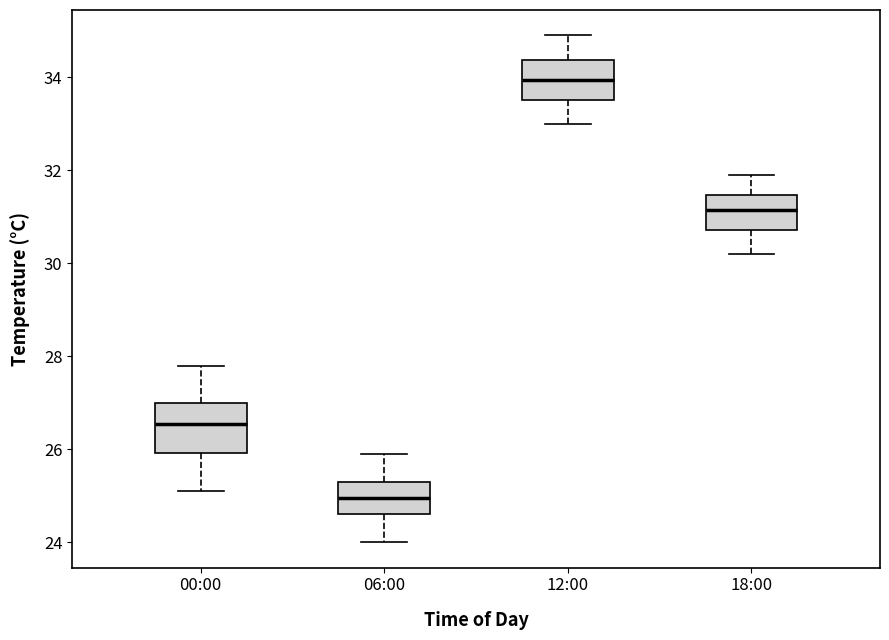

Comparing the boxes themselves (not the whiskers), which one is the tallest?

00:00